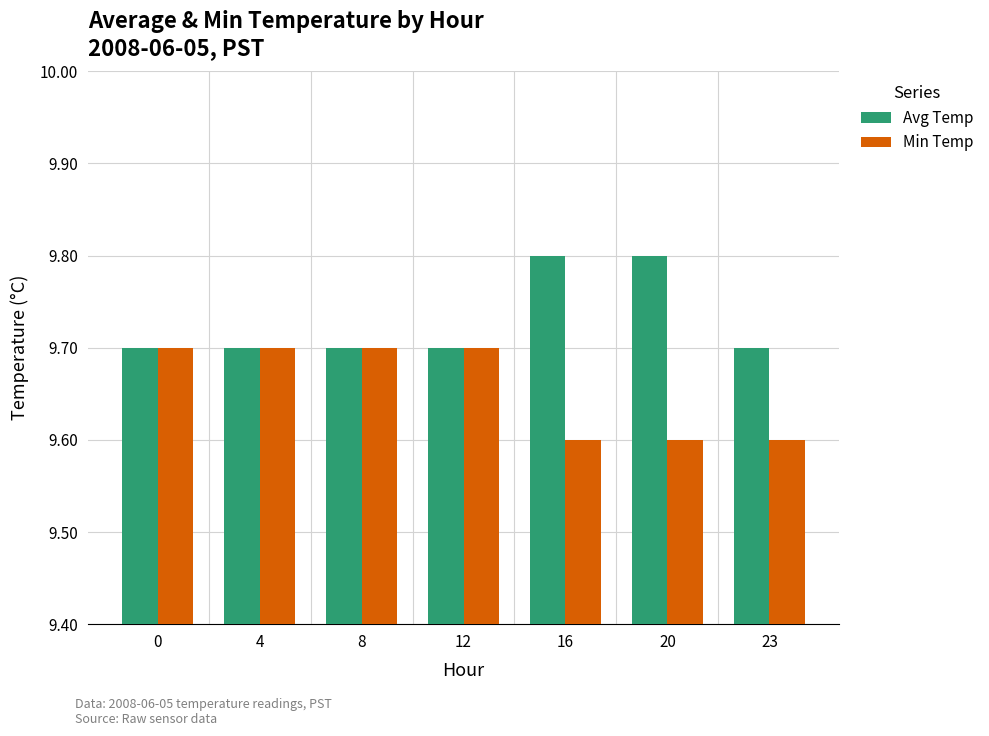

How many groups of bars are there?

7